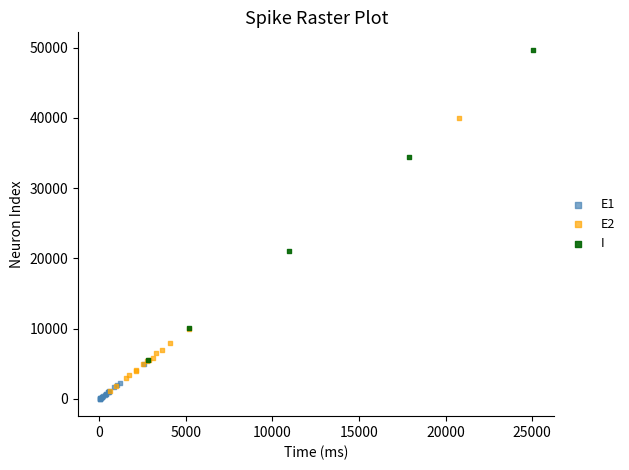

What are all the series names shown in the legend?

E1, E2, I